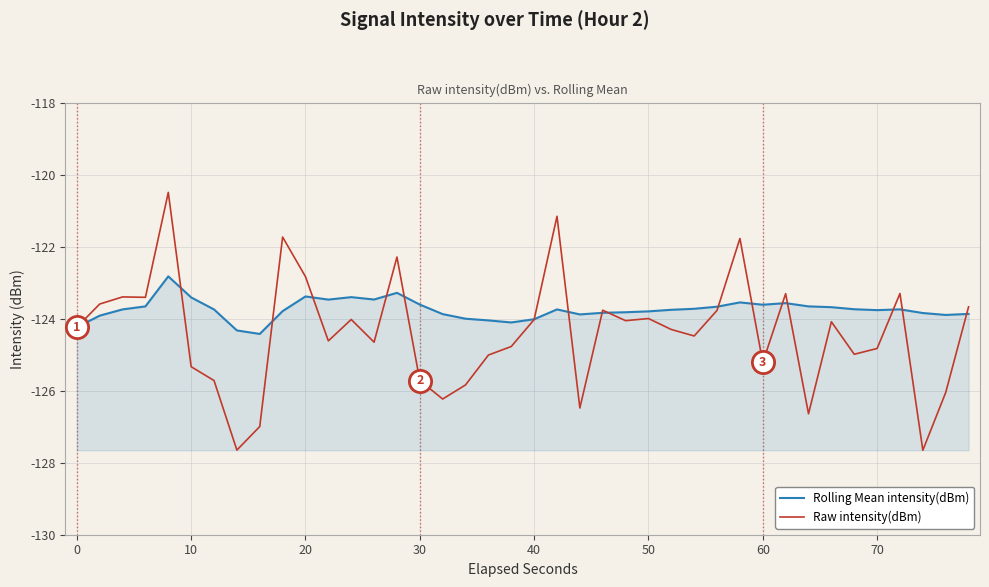

Count the number of data series in this chart.

2